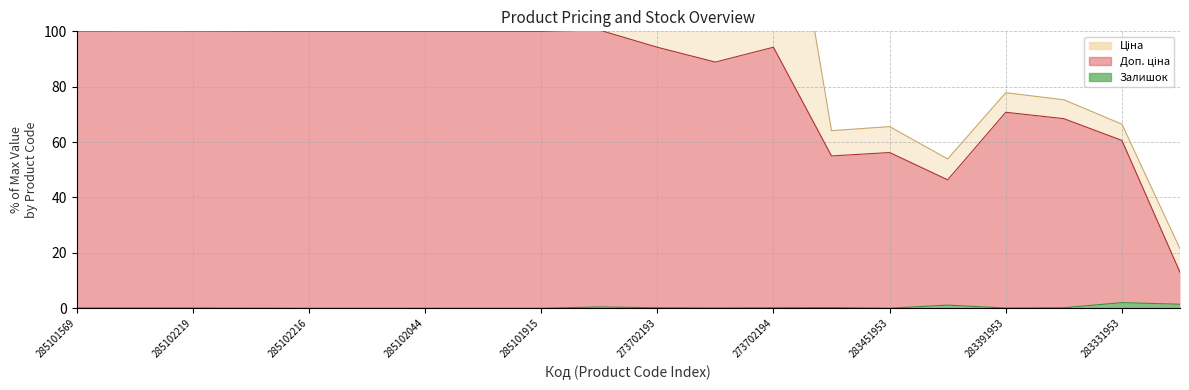

Reading left to right, extract all data points from this chart.

Ціна: 285101569=200.1	285102221=200.1	285102219=200.1	285102218=200.0	285102216=200.0	285102120=200.0	285102044=200.0	285101916=200.0	285101915=200.0	285101913=200.5	273702193=188.3	248922198=177.7	273702194=188.3	283481953=64.1	283451953=65.6	283421953=53.9	283391953=77.8	283361953=75.3	283331953=66.5	276092108=21.5
Доп. ціна: 285101569=100.1	285102221=100.1	285102219=100.1	285102218=100.0	285102216=100.0	285102120=100.0	285102044=100.0	285101916=100.0	285101915=100.0	285101913=100.5	273702193=94.3	248922198=88.9	273702194=94.3	283481953=55.0	283451953=56.2	283421953=46.4	283391953=70.8	283361953=68.5	283331953=60.6	276092108=13.0
Залишок: 285101569=0.1	285102221=0.1	285102219=0.1	285102218=0.0	285102216=0.0	285102120=0.0	285102044=0.0	285101916=0.0	285101915=0.0	285101913=0.5	273702193=0.2	248922198=0.1	273702194=0.2	283481953=0.2	283451953=0.0	283421953=1.1	283391953=0.1	283361953=0.2	283331953=2.0	276092108=1.5